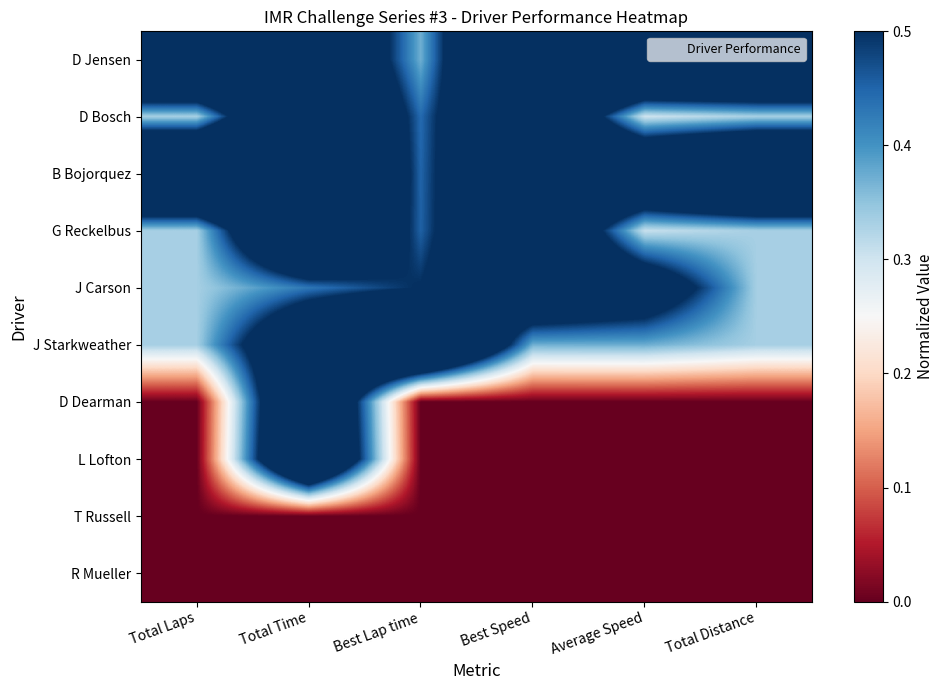

Which series has the largest range (max minus min)?

L Lofton